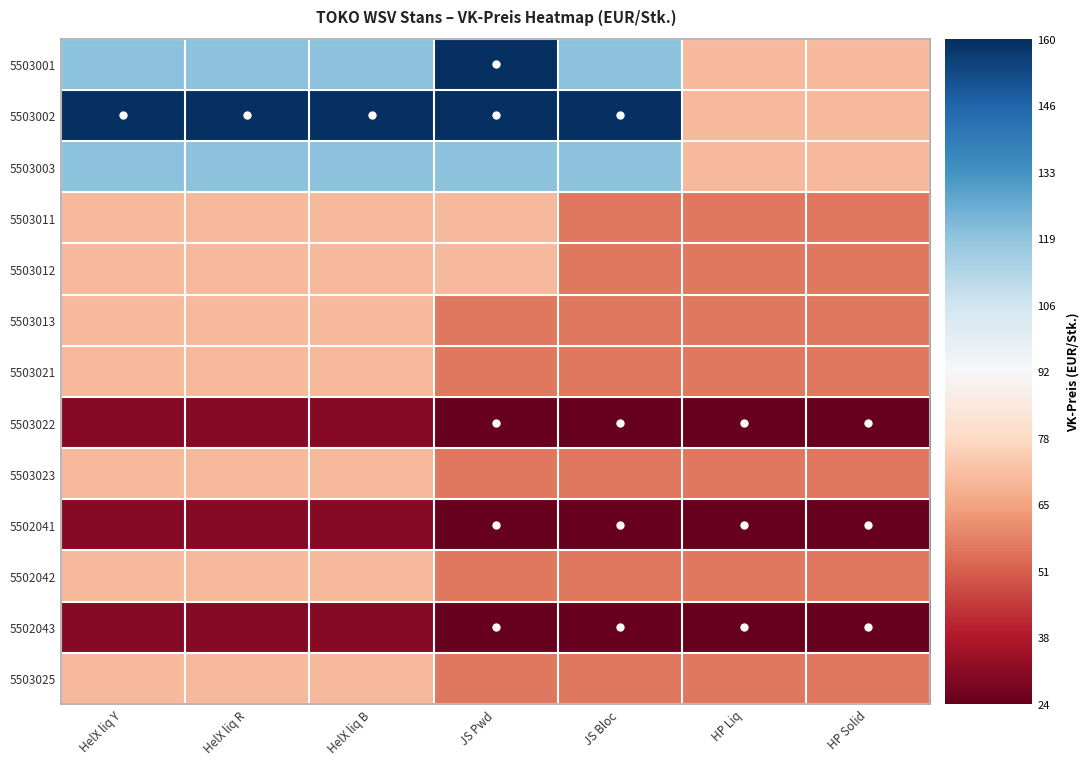

Which series changed the most between HelX liq Y and HP Solid?

5503002